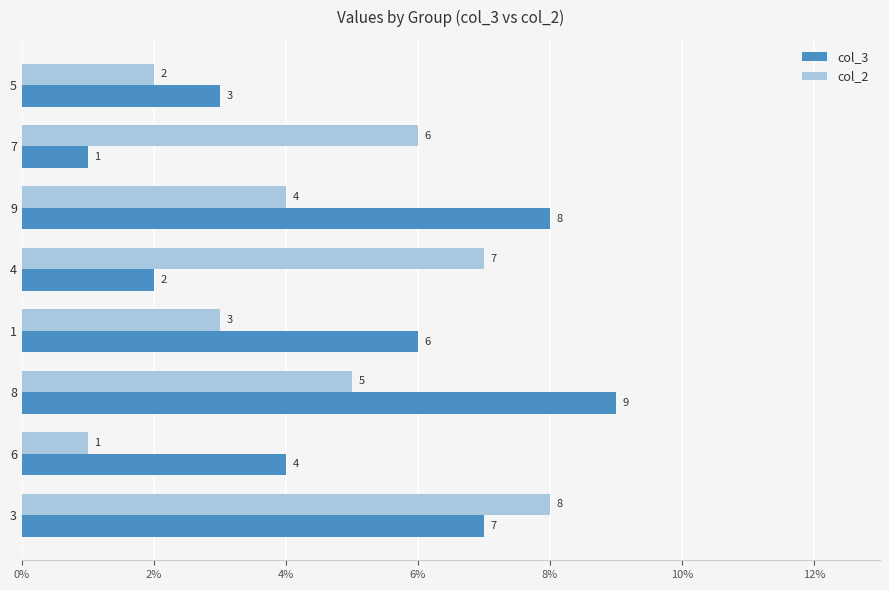

What is the sum of all col_3 values?

40